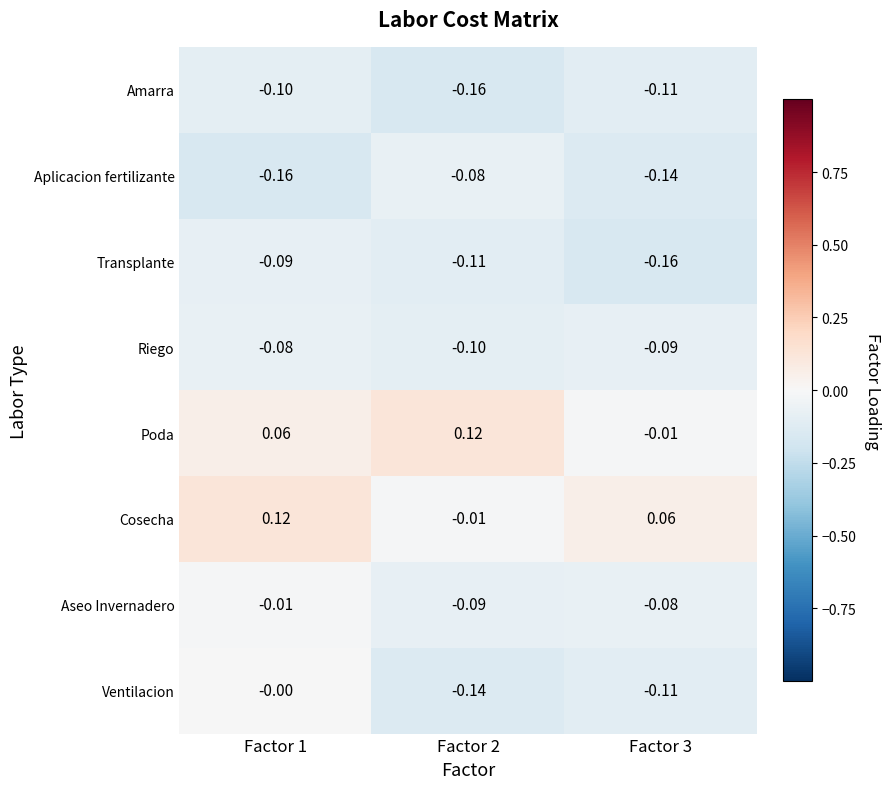

Which series has the largest range (max minus min)?

Ventilacion